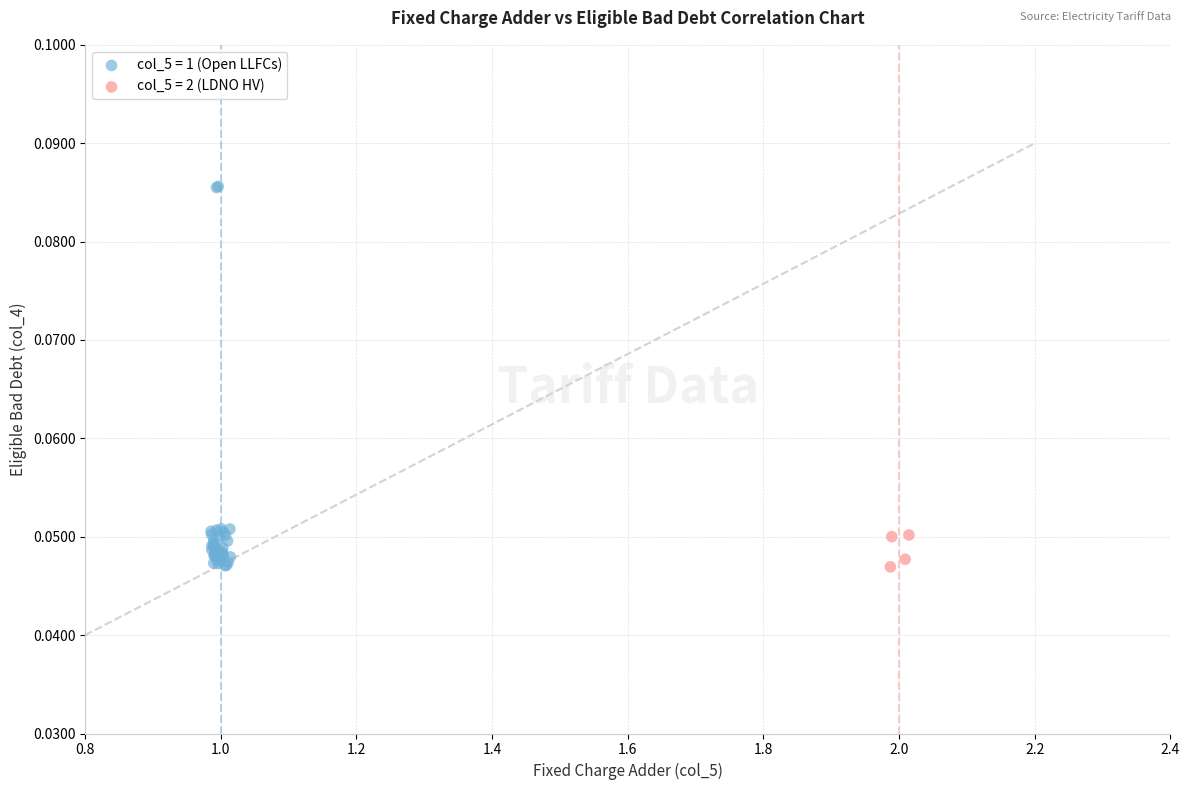

Which series has the widest spread of Y values?

col_5 = 1 (Open LLFCs)